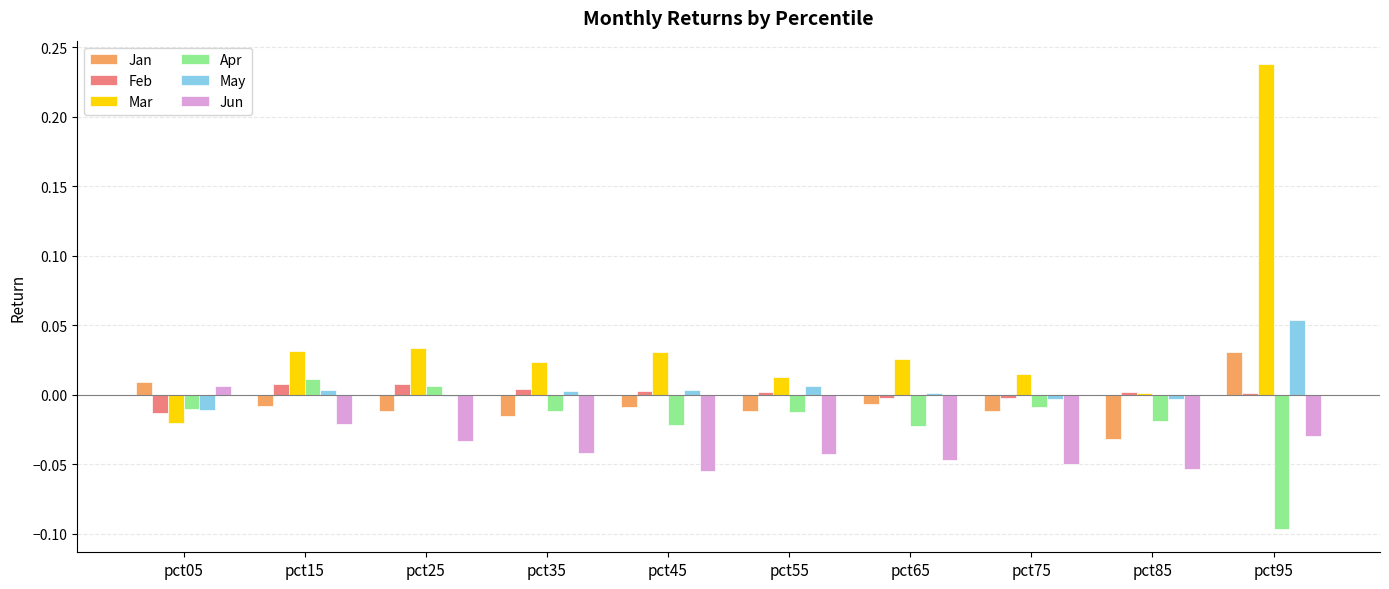

Which category has the highest value in the Jun series?

pct05